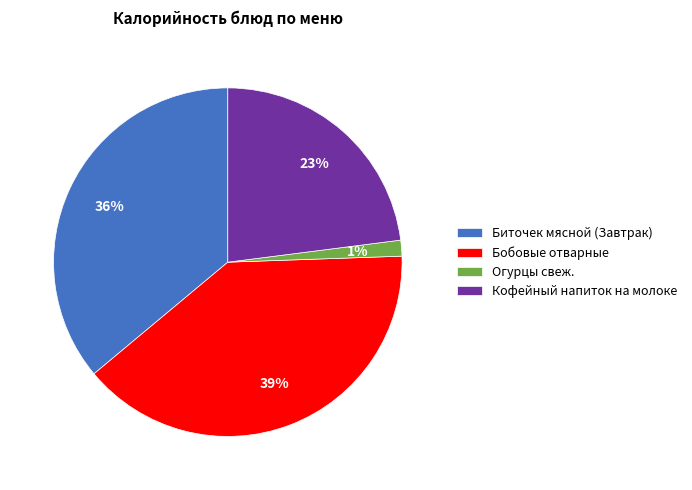

To the nearest percent, what is the difference between the largest and smallest slice percentages?

38%